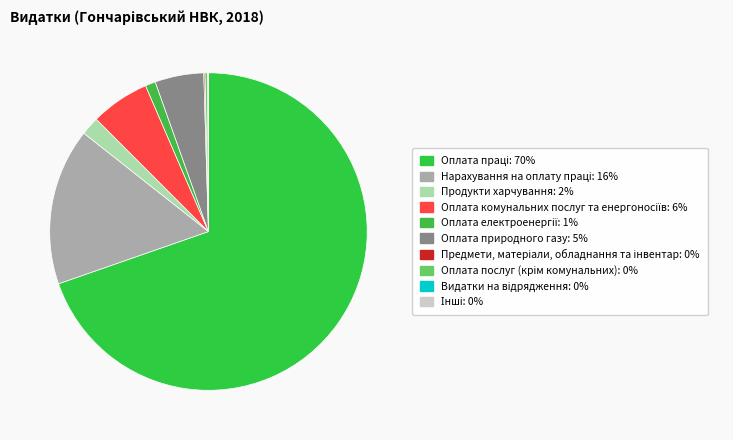

Rank the categories by value from highest to lowest.

Оплата праці, Нарахування на оплату праці, Оплата комунальних послуг та енергоносіїв, Оплата природного газу, Продукти харчування, Оплата електроенергії, Оплата послуг (крім комунальних), Предмети, матеріали, обладнання та інвентар, Видатки на відрядження, Інші